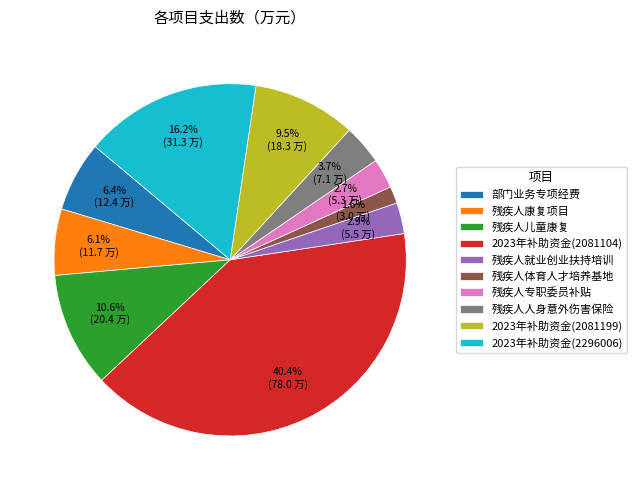

Which slice is the largest?

2023年补助资金(2081104)